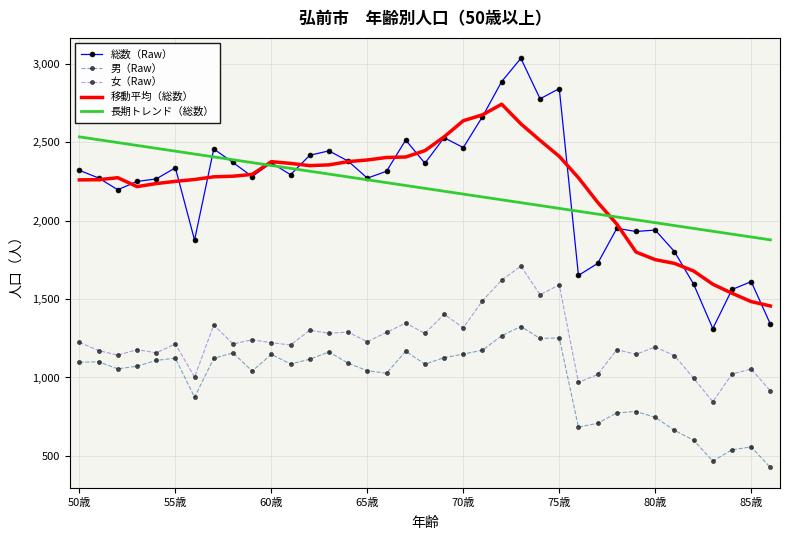

Which series has the widest spread of values?

総数（Raw）